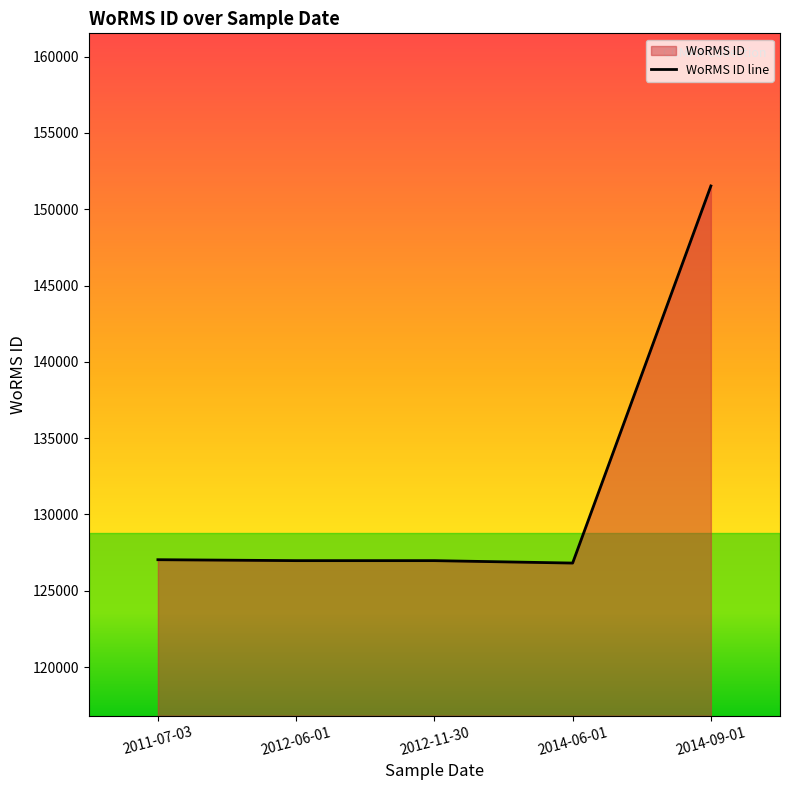

How many lines are shown in the chart?

1